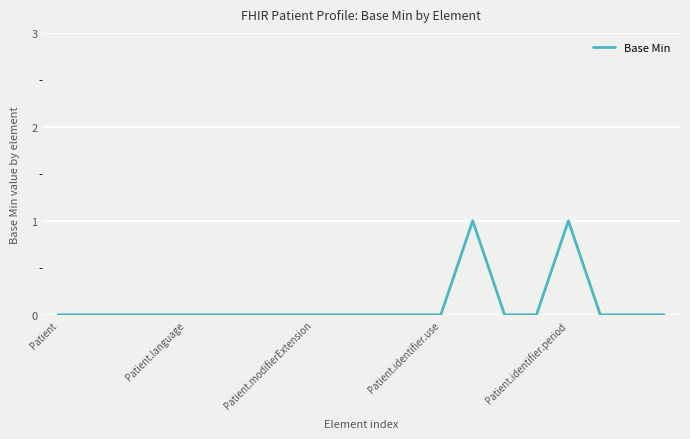

How many lines are shown in the chart?

1